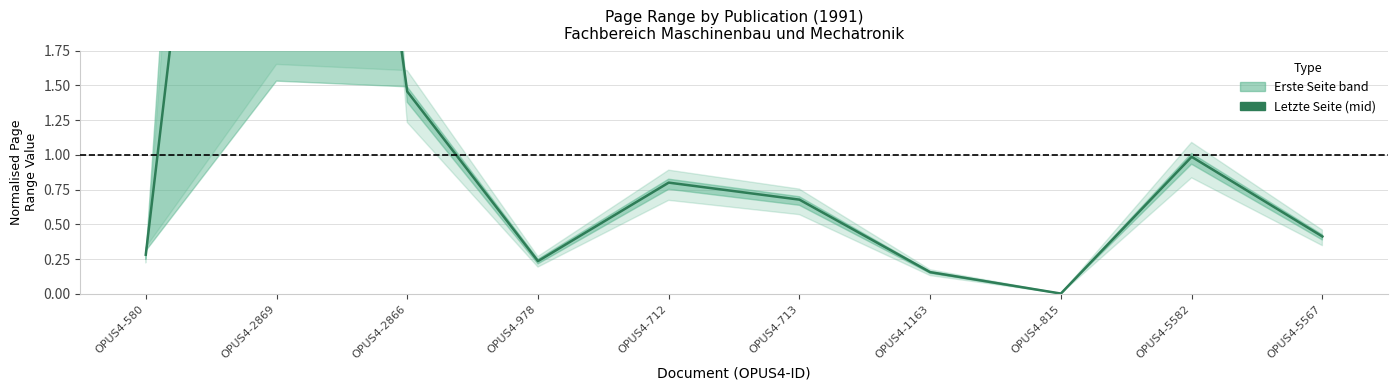

How many points are lower than both their immediate neighbors (excluding endpoints)?

2